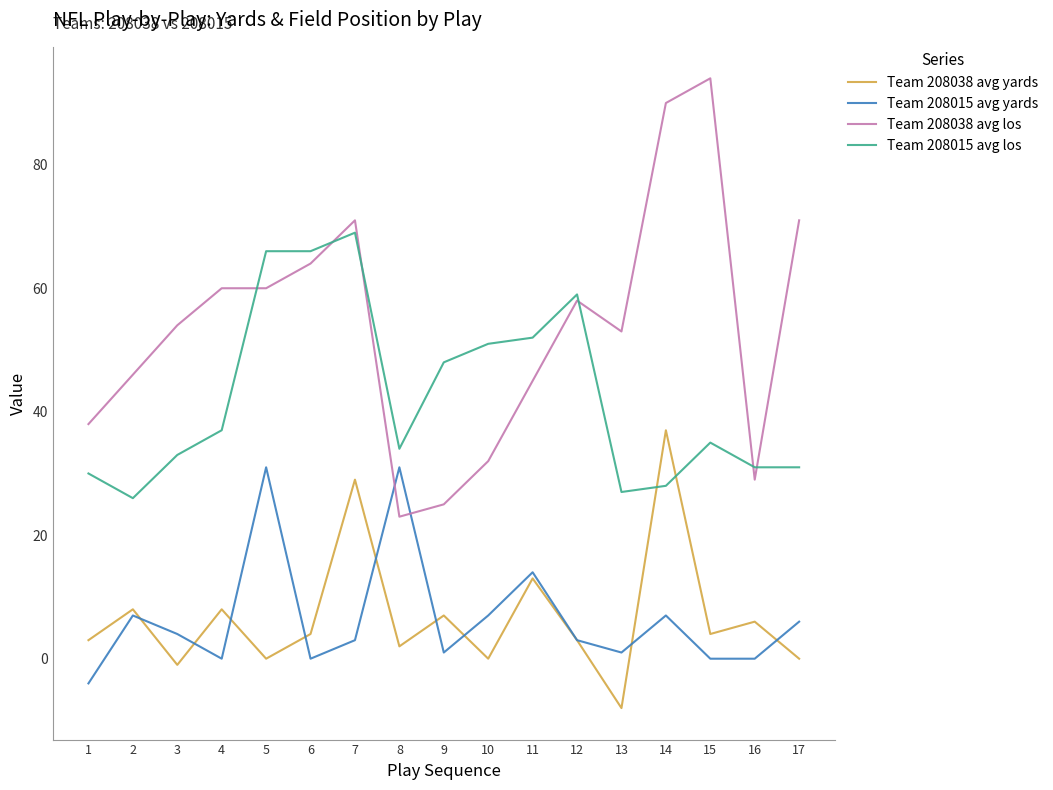

Does the chart display data point markers on the line(s)?

No